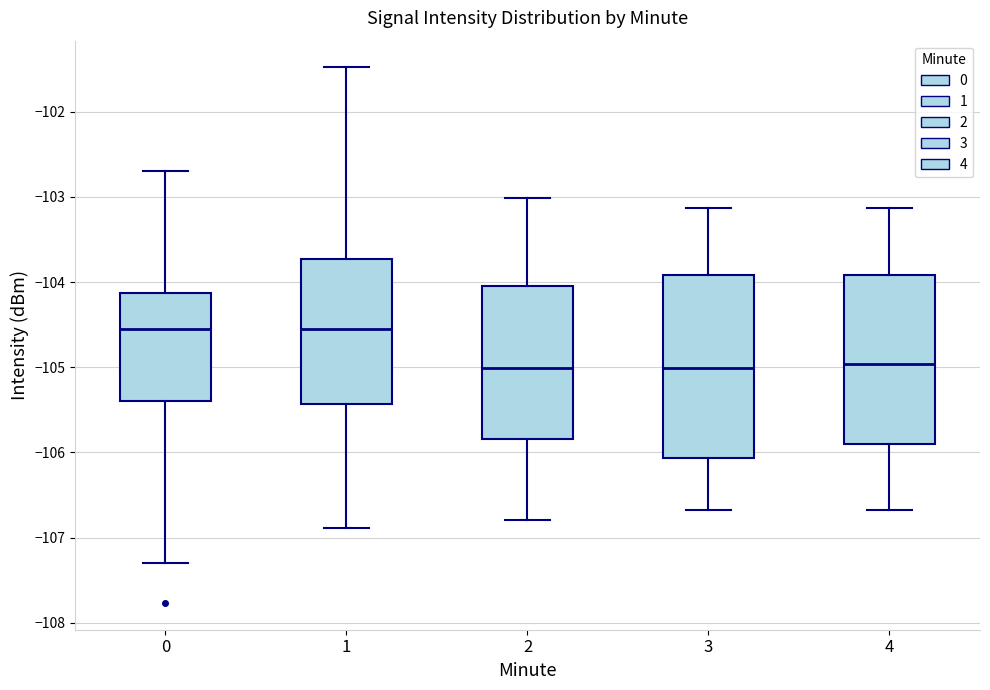

Comparing the boxes themselves (not the whiskers), which one is the tallest?

3